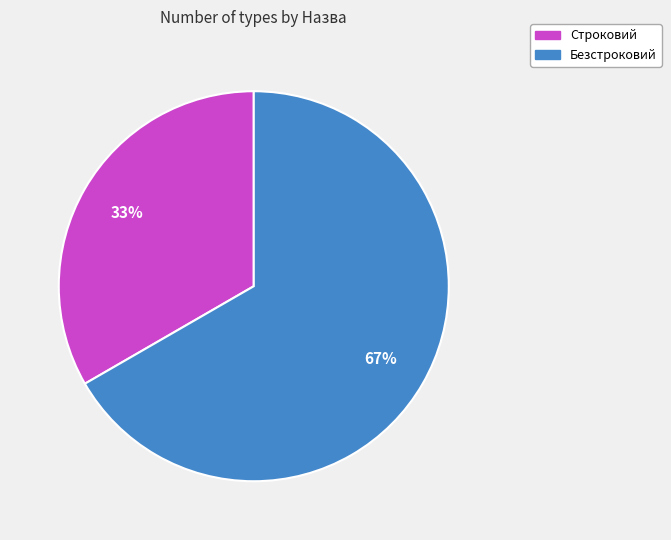

What percentage is the Безстроковий slice, to the nearest percent?

67%